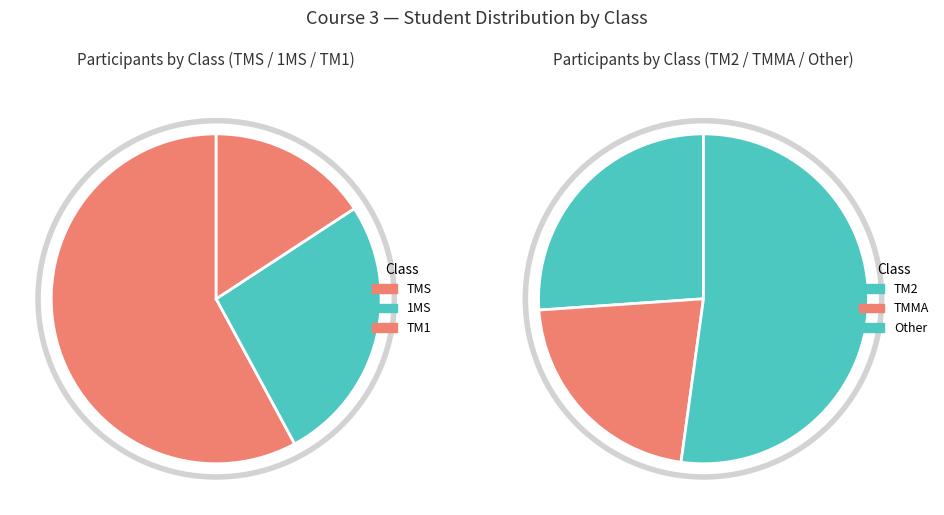

Which category has the smallest portion of the pie?

TMMA